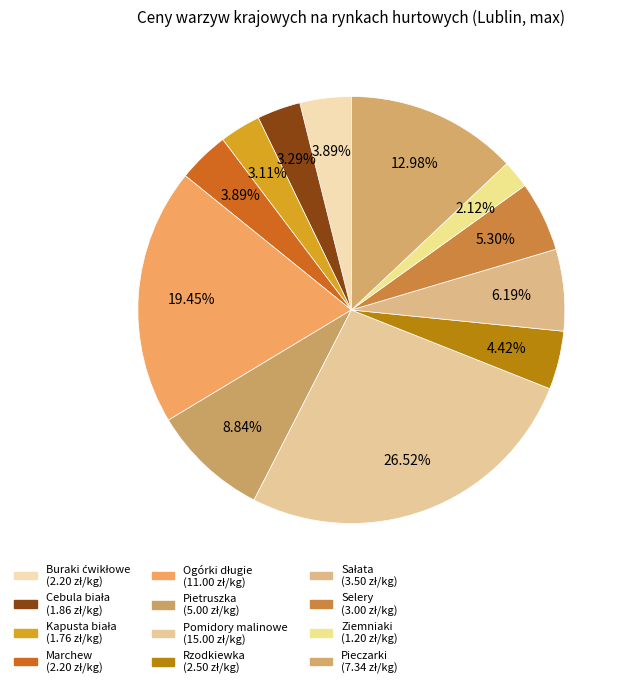

Rank the categories by value from highest to lowest.

Pomidory malinowe, Ogórki długie, Pieczarki, Pietruszka, Sałata, Selery, Rzodkiewka, Buraki ćwikłowe, Marchew, Cebula biała, Kapusta biała, Ziemniaki